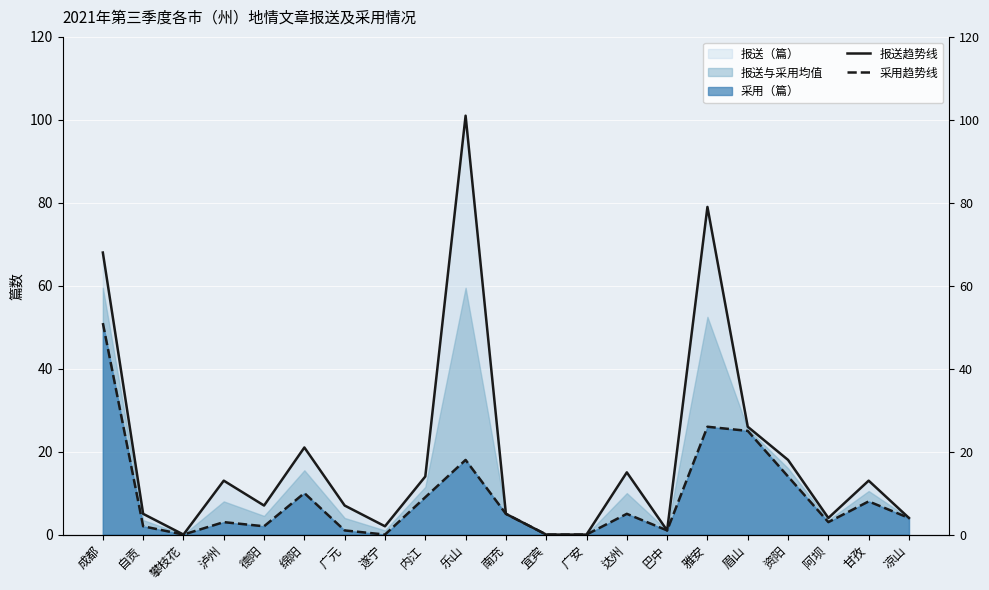

What is the highest value of the 采用趋势线 series?

51